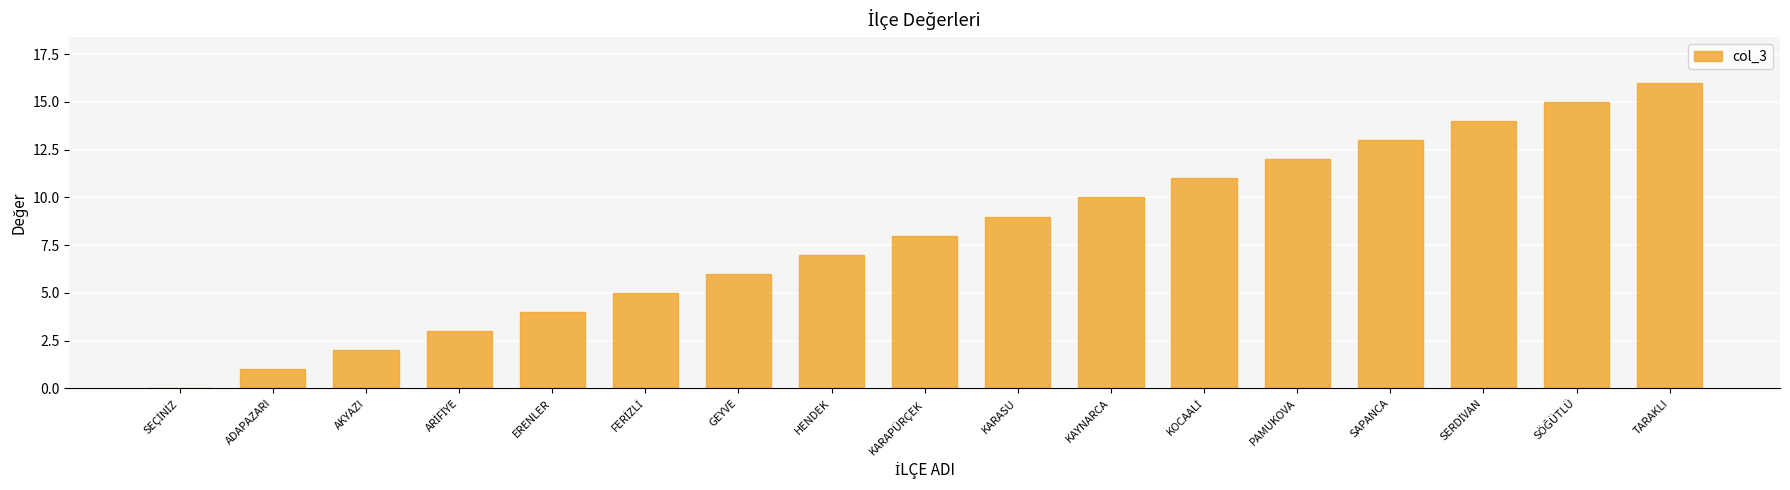

Are the bars horizontal?

No